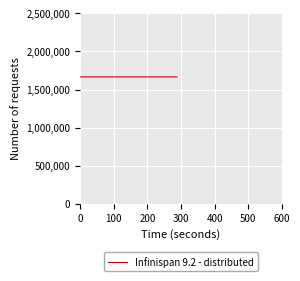

What is the smallest value displayed?

1666017